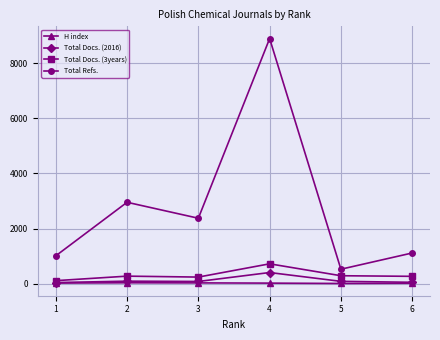

How many lines are shown in the chart?

4